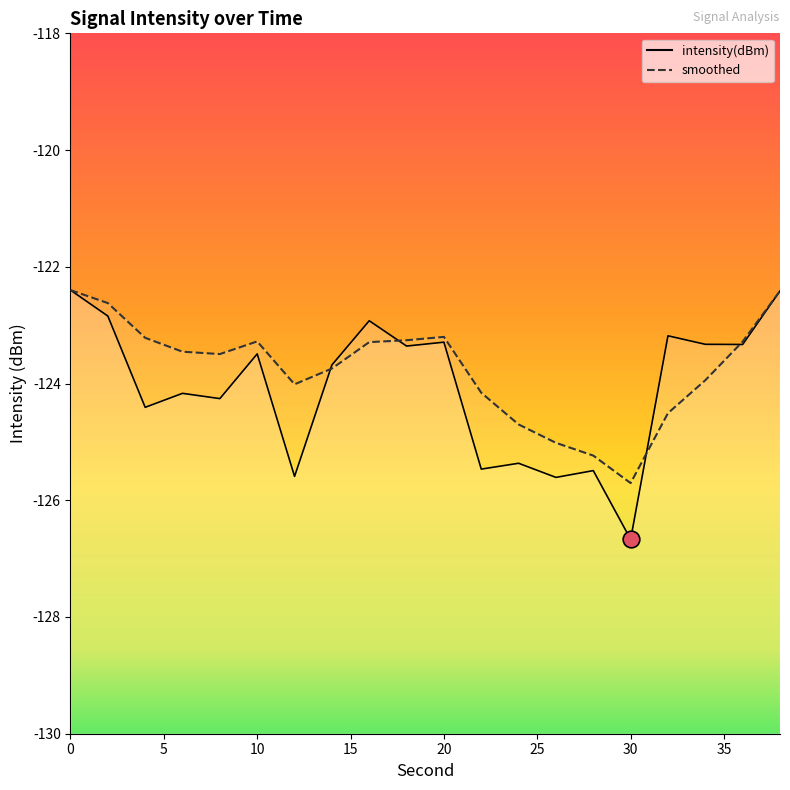

Is it true that smoothed equals -123.3 at 18?

True